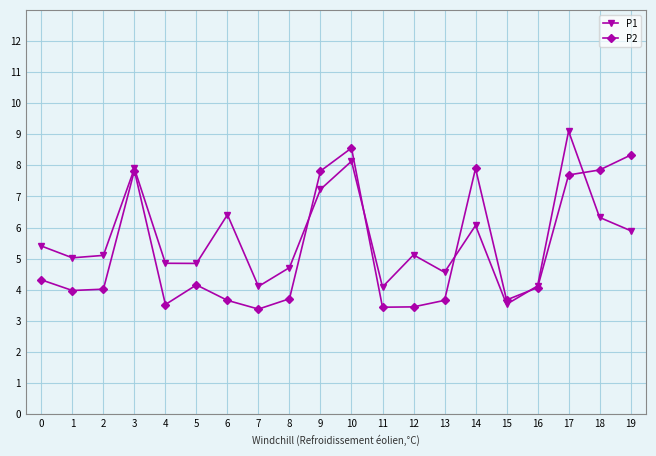

What is the value of the P1 point at the 10th from the left?

7.2